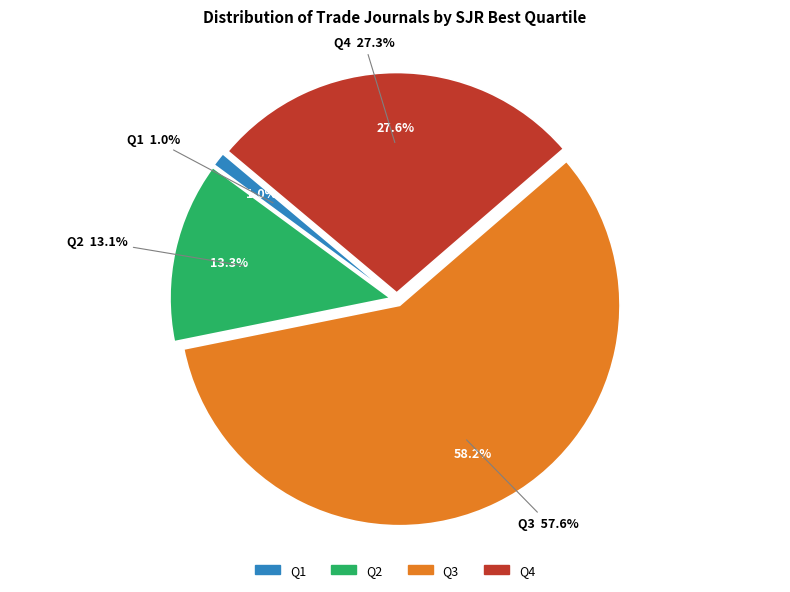

Which category has the smallest portion of the pie?

Q1